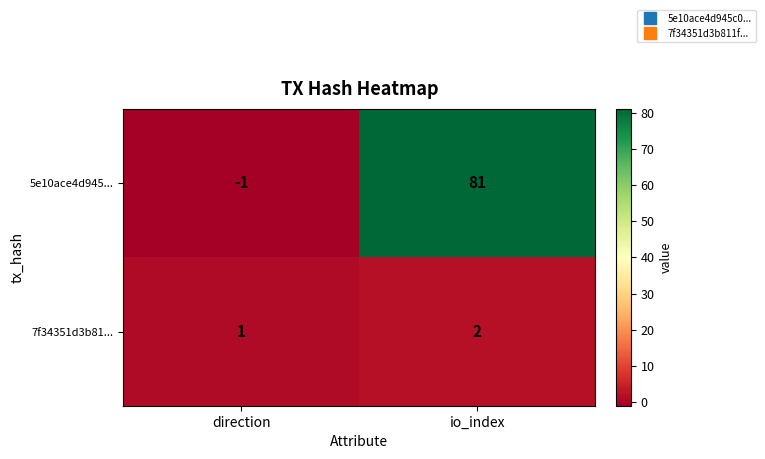

What is the sum of all 7f34351d3b81... values?

3